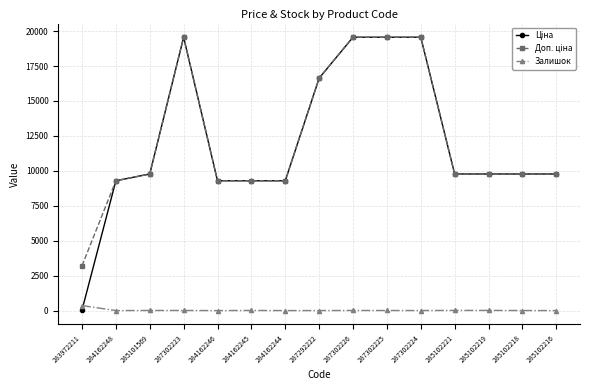

Is it true that Залишок equals 3.0 at 285102218?

True